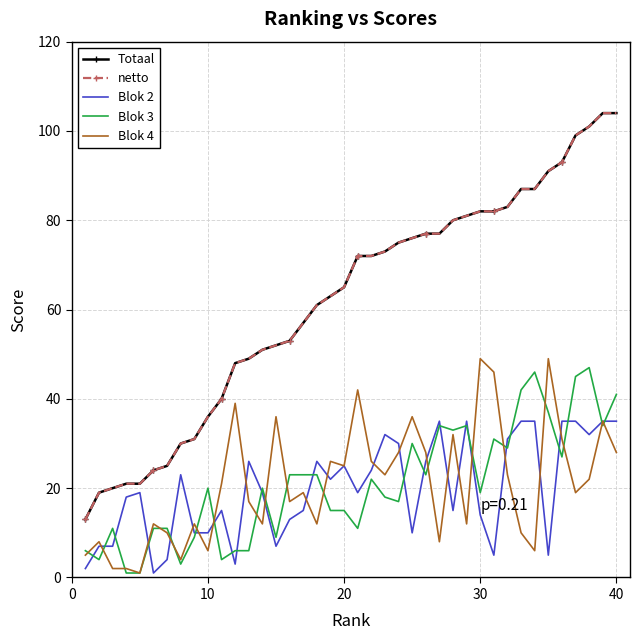

What is the average value of the Totaal series?

62